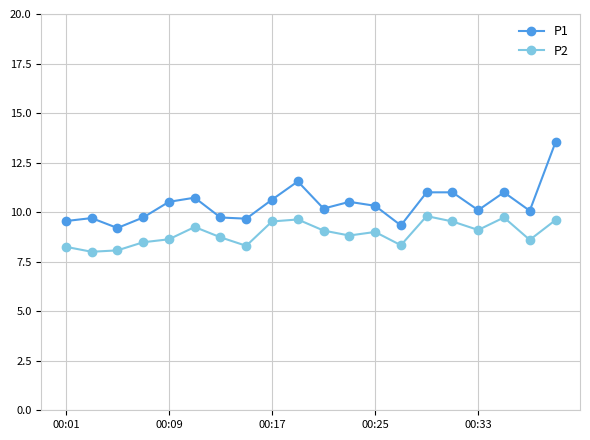

List the series in order of their overall mean, highest first.

P1, P2